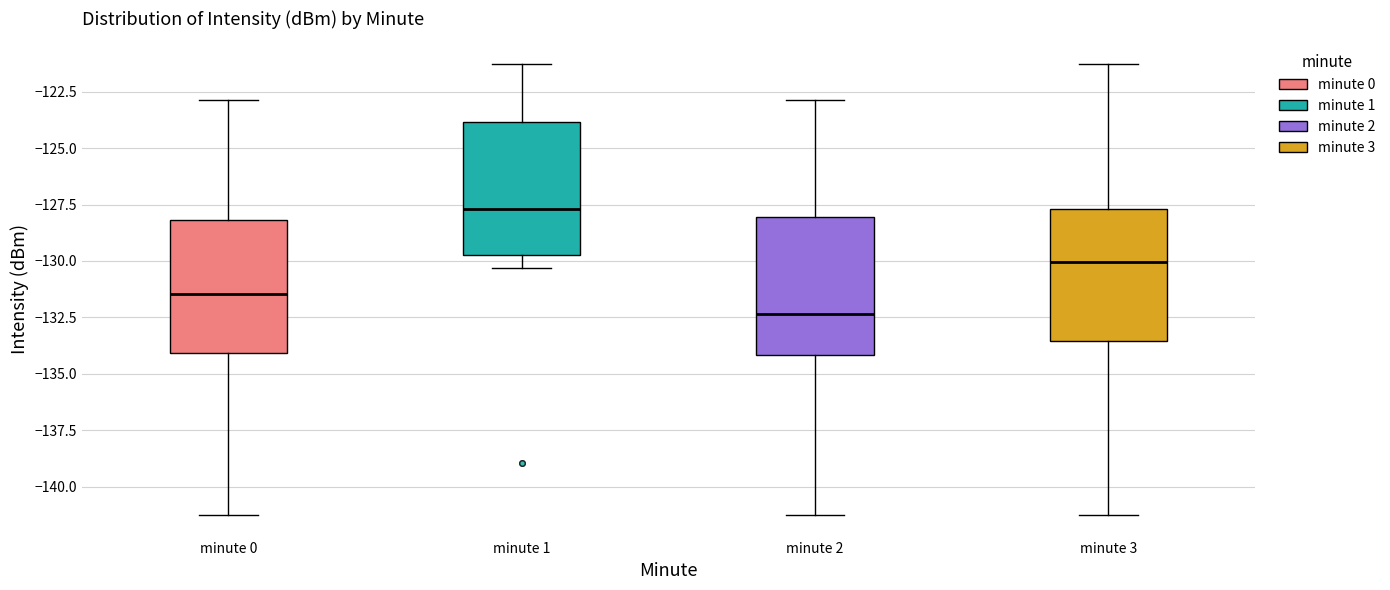

Where does the lower whisker of the box for minute 2 end on the y-axis? The values are not printed on the chart, so give them approximately, as read against the axis.

-141.5